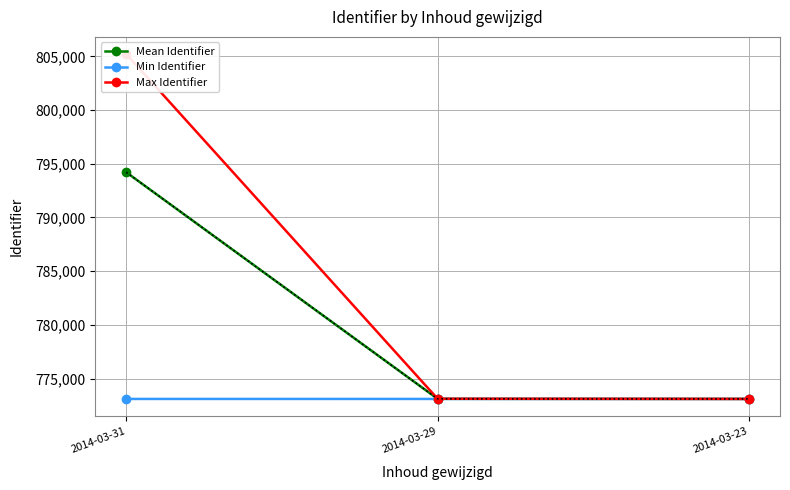

Which category has the highest value in the Mean Identifier series?

2014-03-31